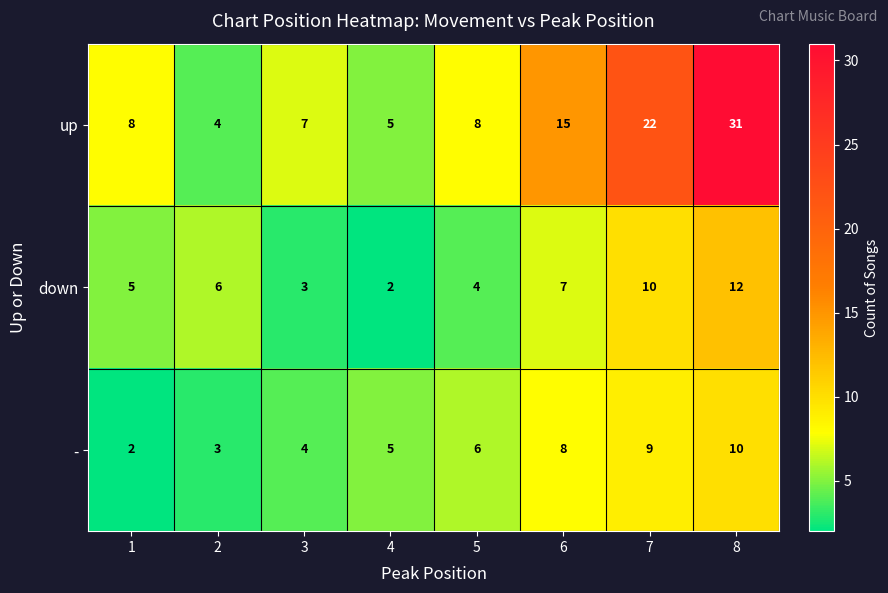

Rank the series at 8 from highest to lowest value.

up, down, -